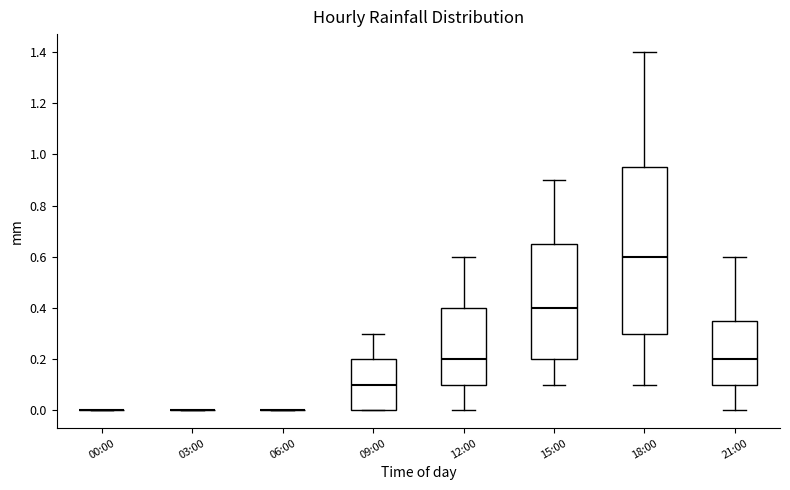

Where is the upper edge of the box for 09:00 on the y-axis? The values are not printed on the chart, so give them approximately, as read against the axis.

0.20